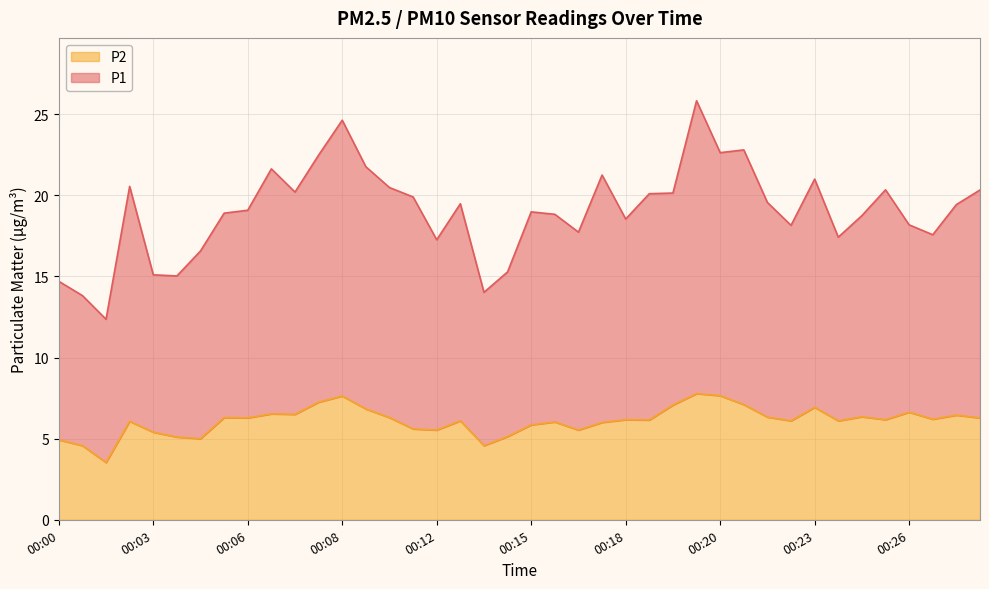

Is the value of P2 at 00:09 greater than the value of P1 at 00:06?

No